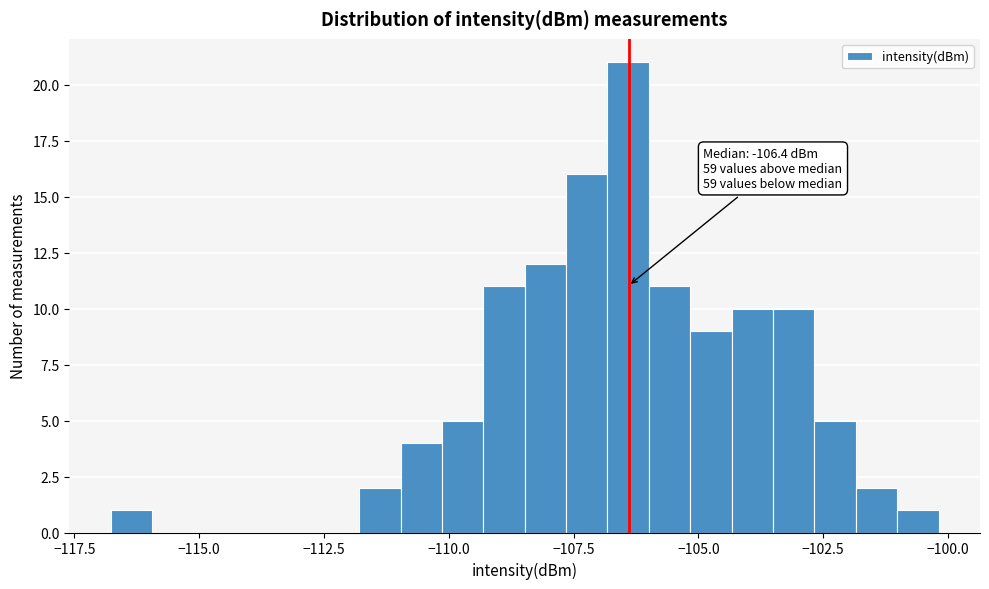

Read against the x-axis, roughly where is the centre of the tallest bar?

-106.5